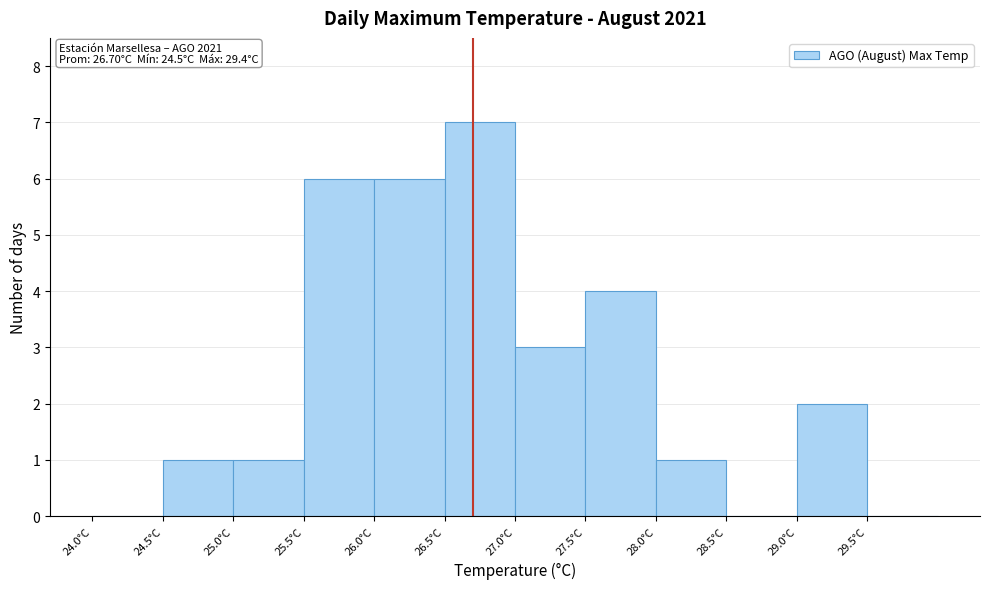

Over which range of the x-axis is the bar tallest?

26.5 to 27.0